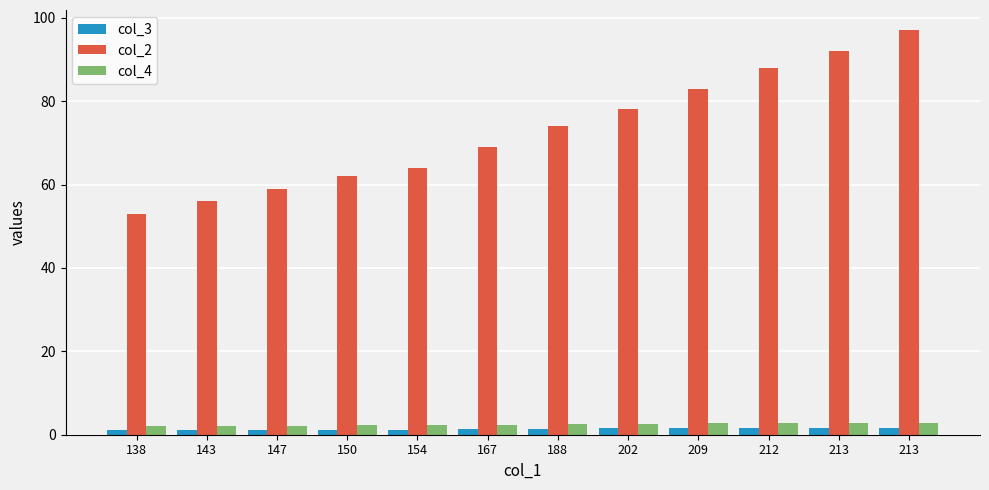

What is the sum of the col_2 values at 209 and 202?

161.0